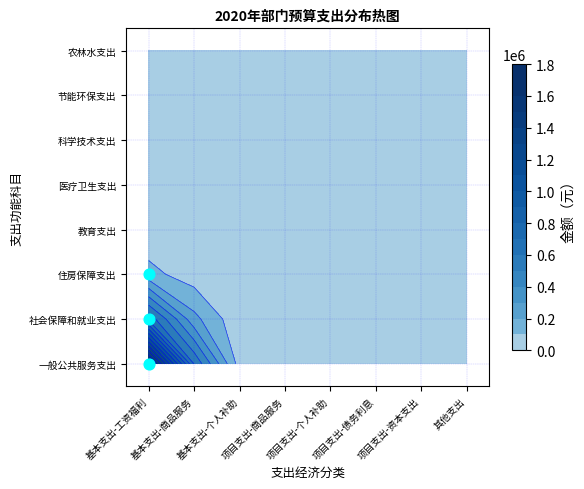

Reading right to left, list all the values displayed in this chart.

一般公共服务支出: 7=0.0	6=0.0	5=0.0	4=0.0	3=0.0	2=0.0	1=0.0	0=3161565.6
社会保障和就业支出: 7=0.0	6=0.0	5=0.0	4=0.0	3=0.0	2=0.0	1=178023.5	0=0.0
住房保障支出: 7=0.0	6=0.0	5=0.0	4=0.0	3=0.0	2=133517.6	1=0.0	0=0.0
教育支出: 7=0.0	6=0.0	5=0.0	4=0.0	3=0.0	2=0.0	1=0.0	0=0.0
医疗卫生支出: 7=0.0	6=0.0	5=0.0	4=0.0	3=0.0	2=0.0	1=0.0	0=0.0
科学技术支出: 7=0.0	6=0.0	5=0.0	4=0.0	3=0.0	2=0.0	1=0.0	0=0.0
节能环保支出: 7=0.0	6=0.0	5=0.0	4=0.0	3=0.0	2=0.0	1=0.0	0=0.0
农林水支出: 7=0.0	6=0.0	5=0.0	4=0.0	3=0.0	2=0.0	1=0.0	0=0.0